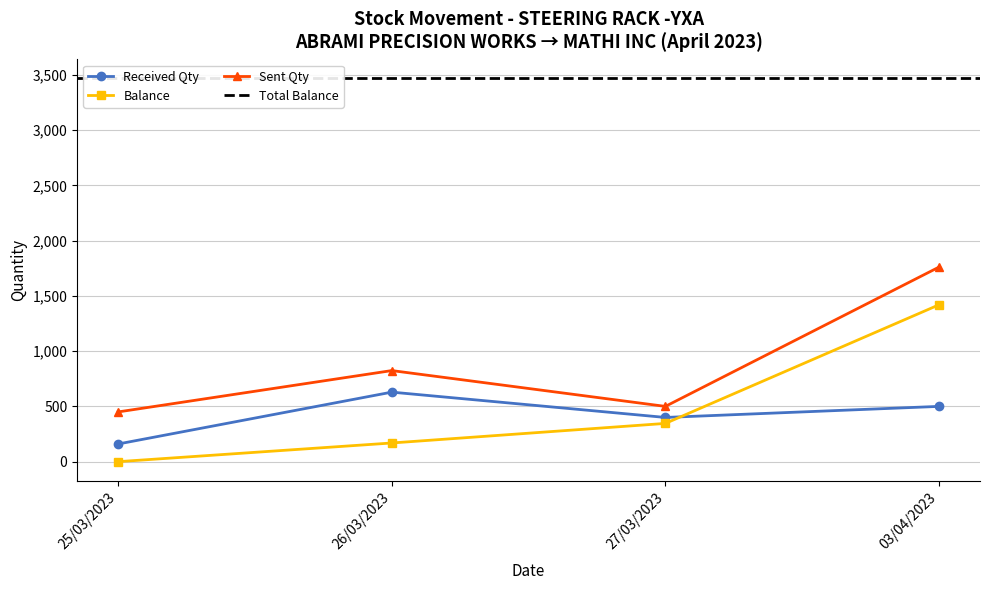

How many values in the Balance series are below 346?

2